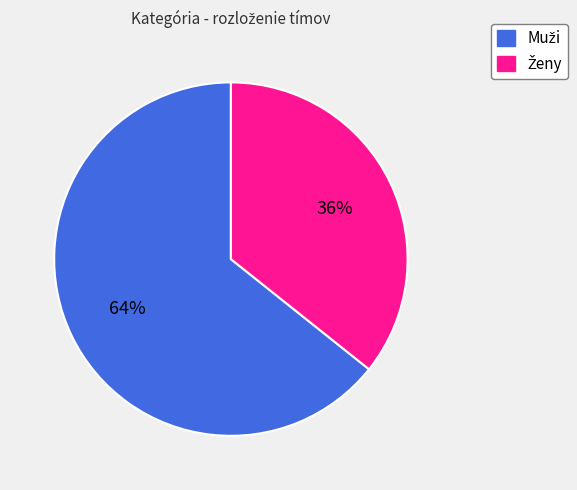

Is there any slice that represents more than half of the pie?

Yes